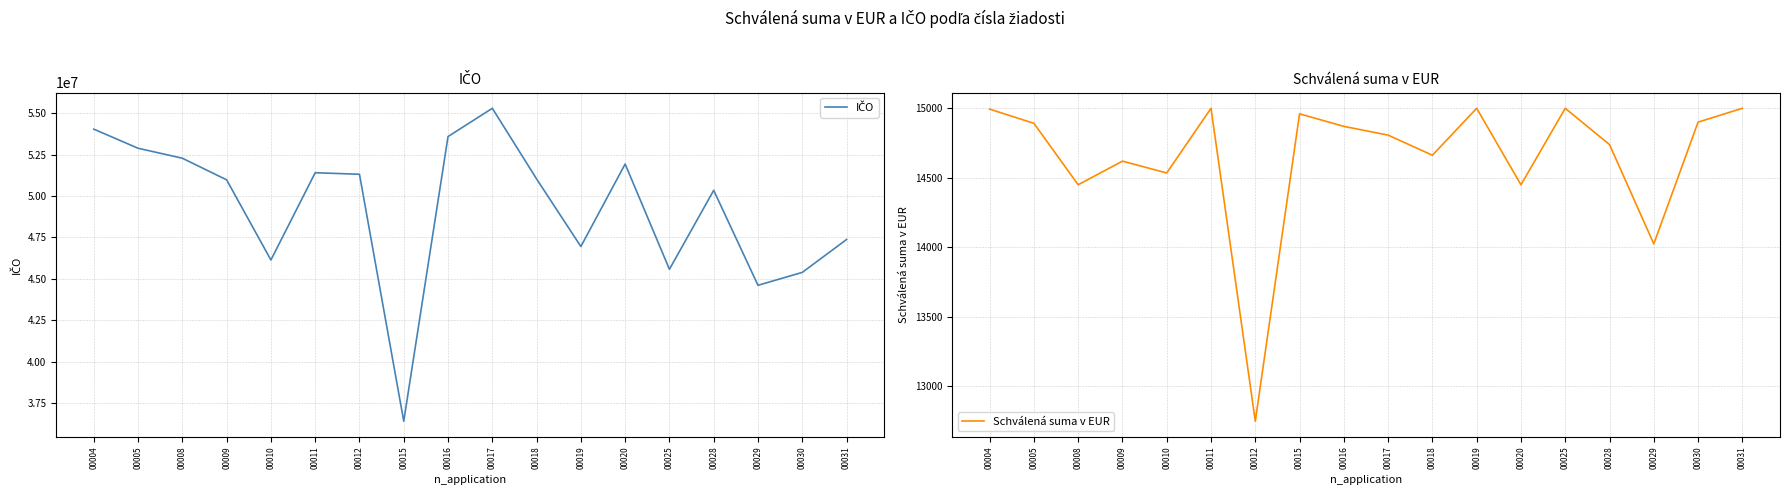

Where is IČO nearest to the value 45848969?

00025